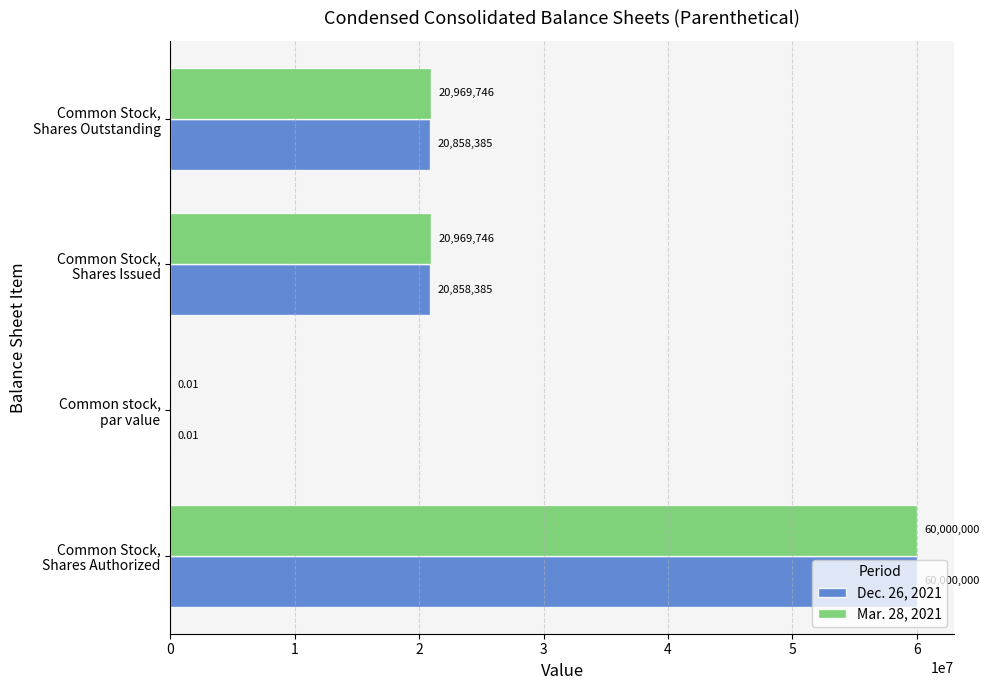

Which series has the largest total across all categories?

Mar. 28, 2021